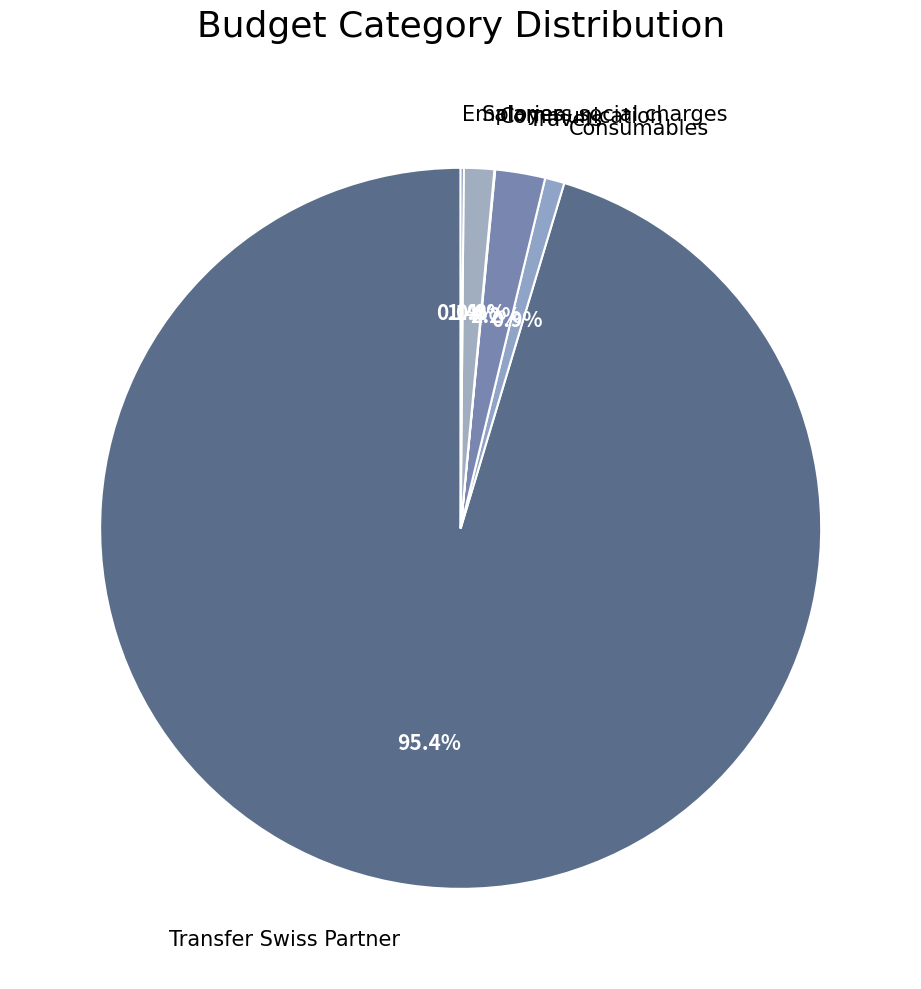

What portion of the pie excludes Transfer Swiss Partner?

4.6%